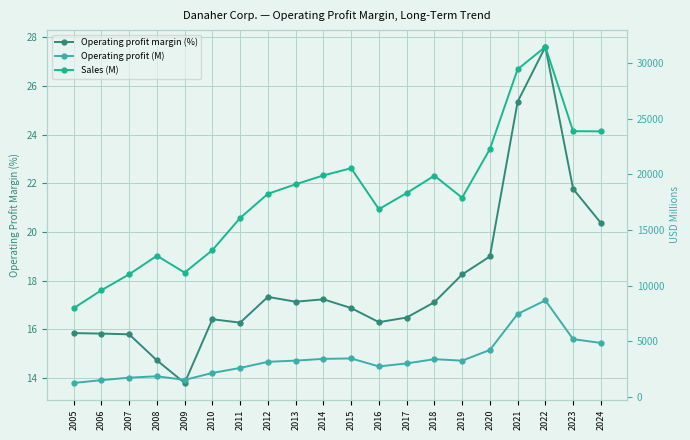

What is the spread (max minus min) of values at 2023?

23868.2